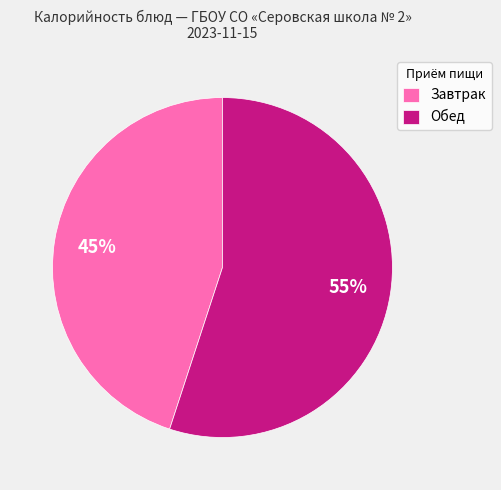

What percentage is the Обед slice, to the nearest percent?

55%